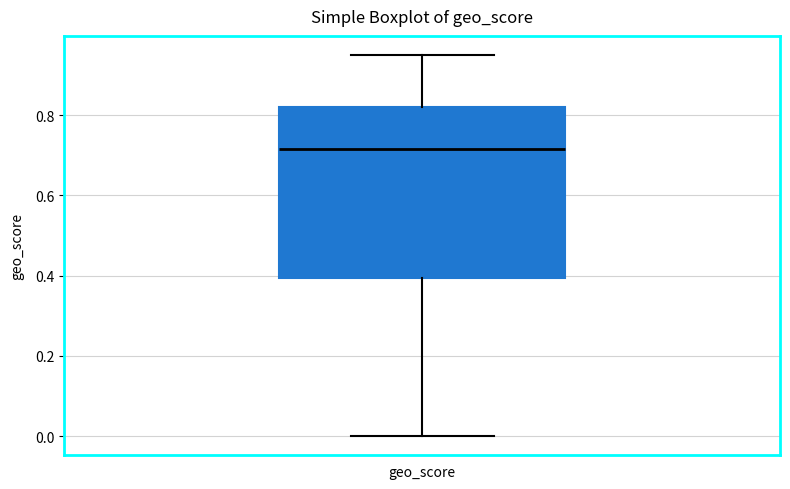

Transcribe this box plot: give where the median line is, the range the box spans, and where the two whiskers end, as read against the y-axis. The values are not printed on the chart, so give them approximately, as read against the axis.

median 0.72, box 0.40 to 0.82, whiskers 0.00 to 0.96